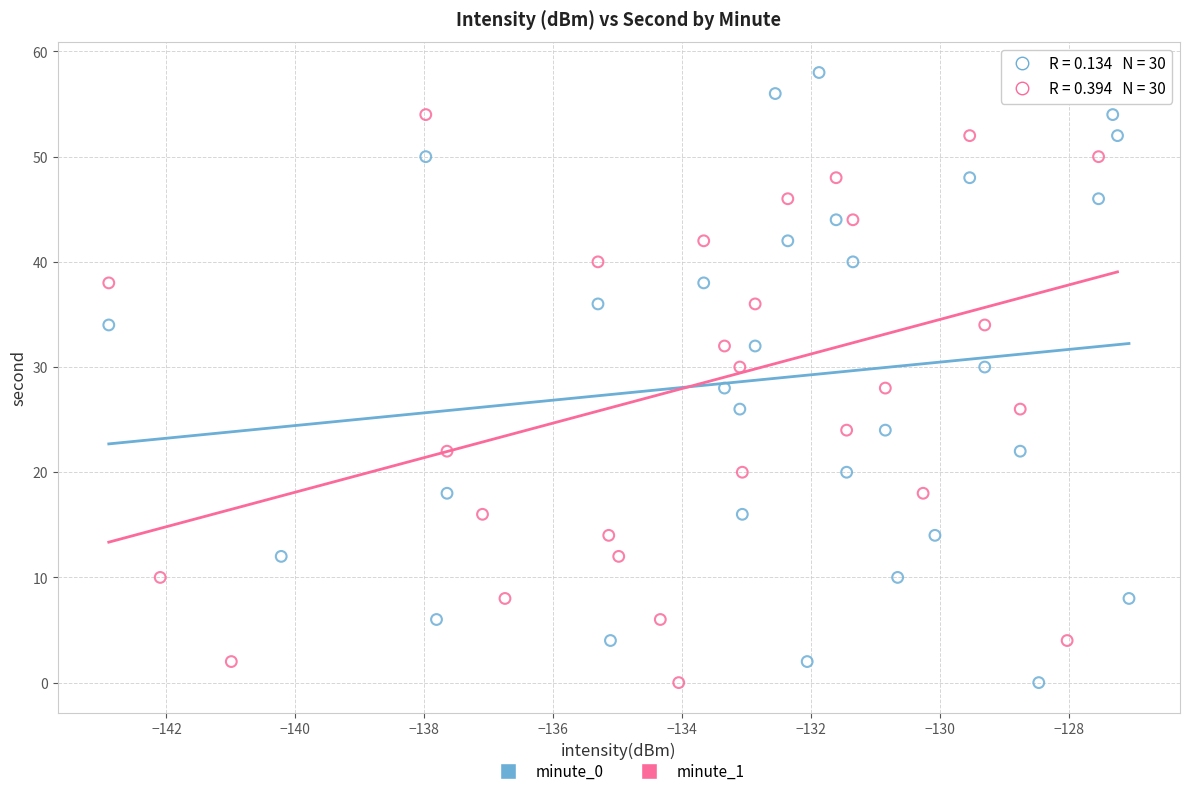

What are all the series names shown in the legend?

minute_0, minute_1